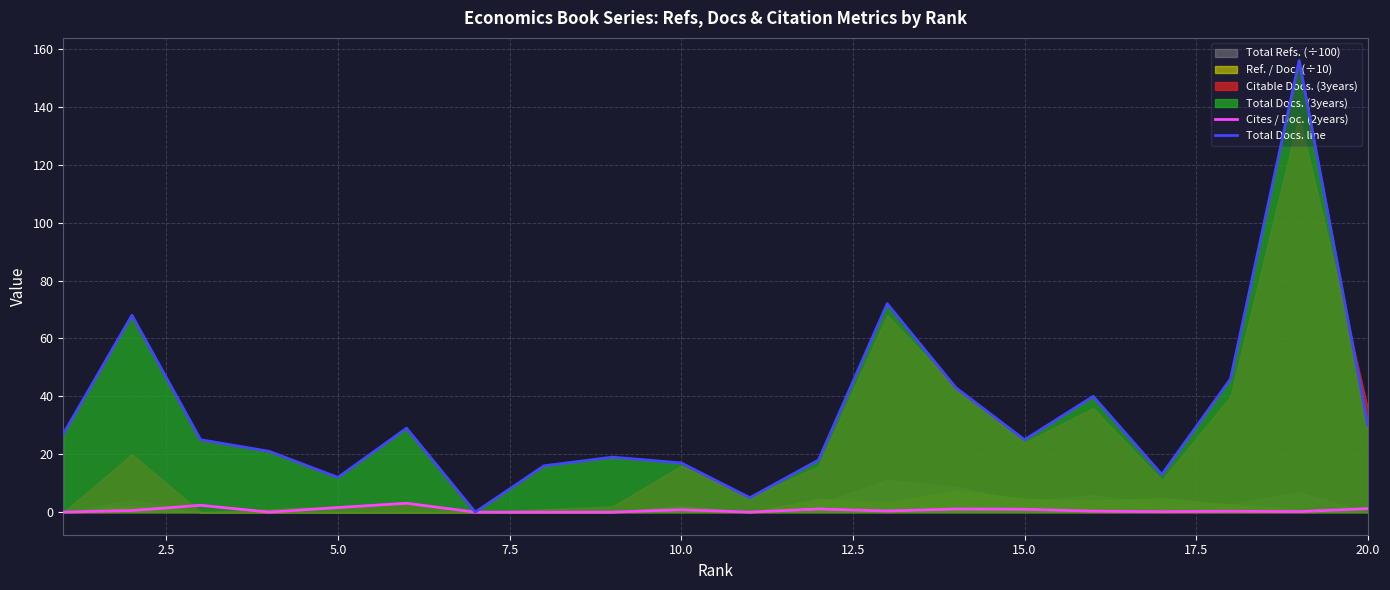

What is the highest value of the Total Docs. line series?

156.0